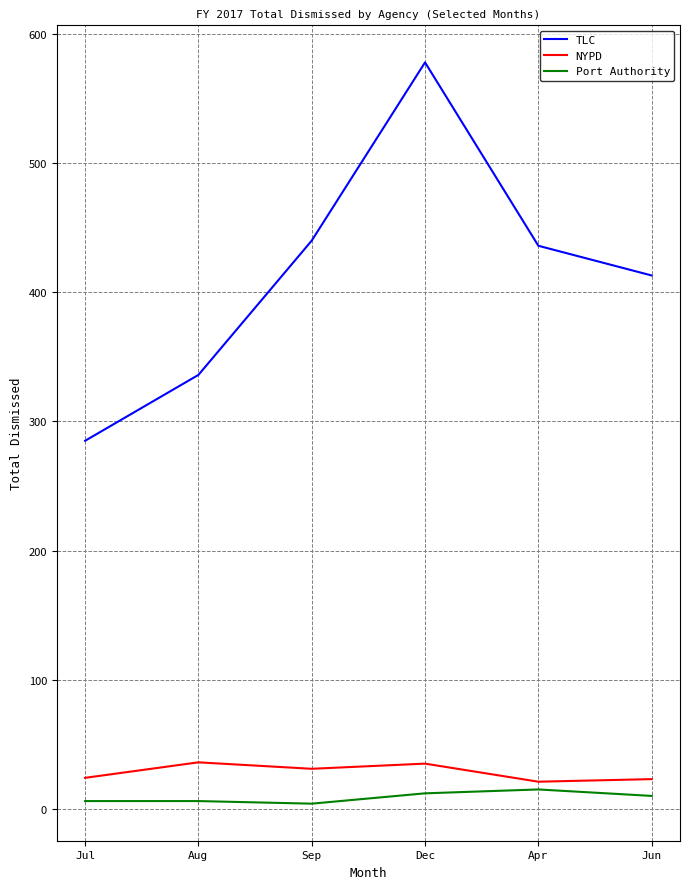

At Dec, list the series in order from largest to smallest.

TLC, NYPD, Port Authority